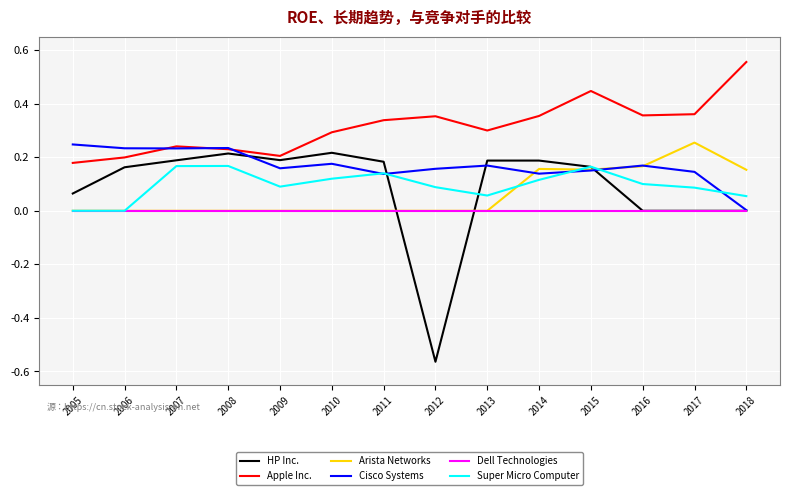

Which series has the largest range (max minus min)?

HP Inc.